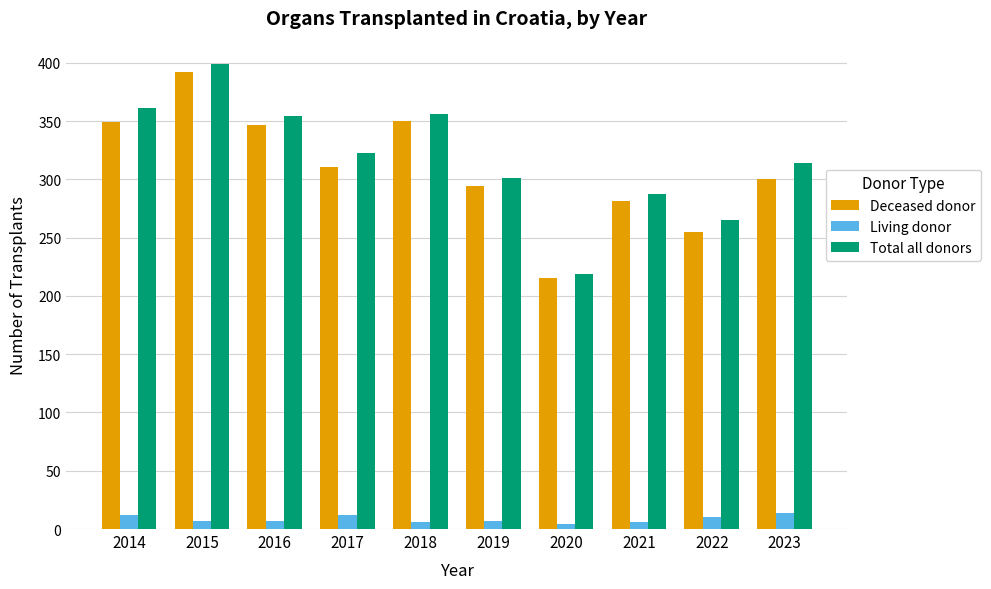

Which category has the lowest value in the Deceased donor series?

2020